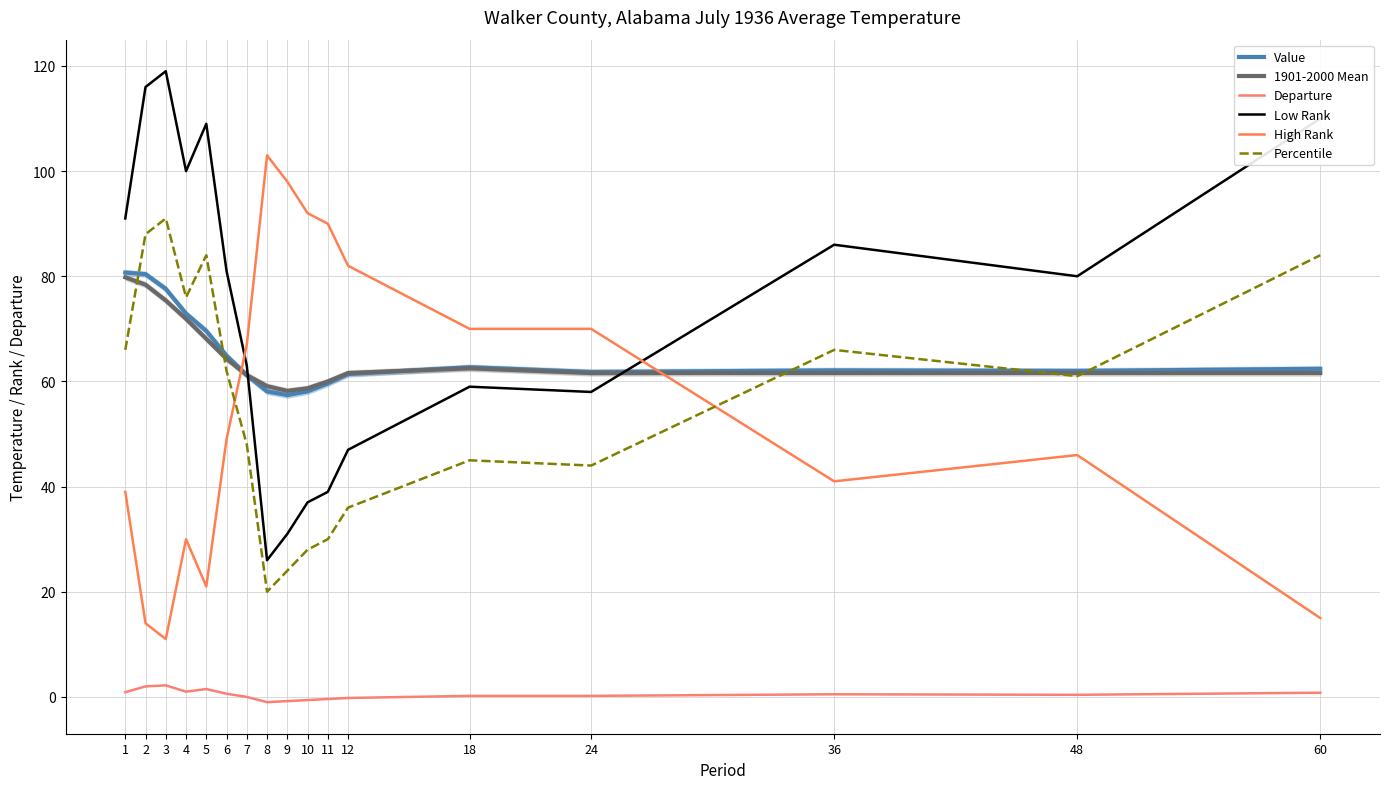

True or false: Departure and Value intersect in this chart.

False